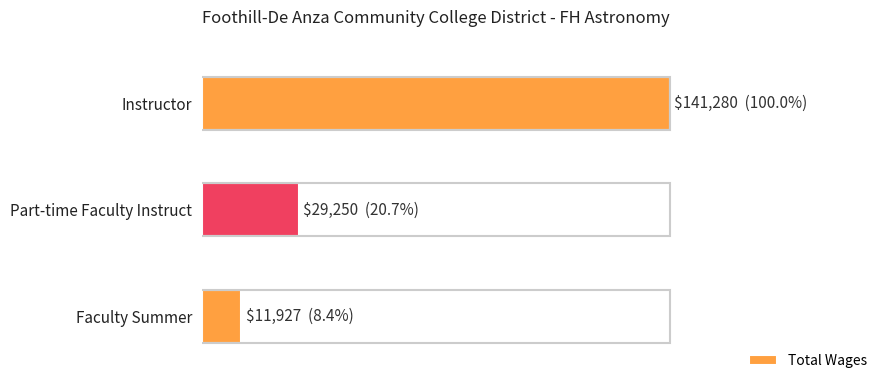

What is the difference between the maximum and minimum values?

129353